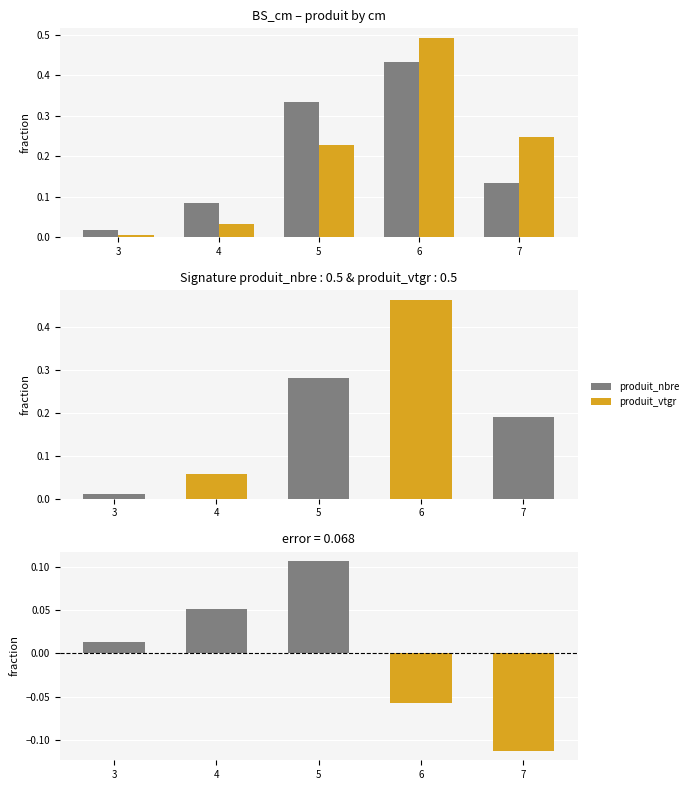

Which series has the largest range (max minus min)?

produit_vtgr